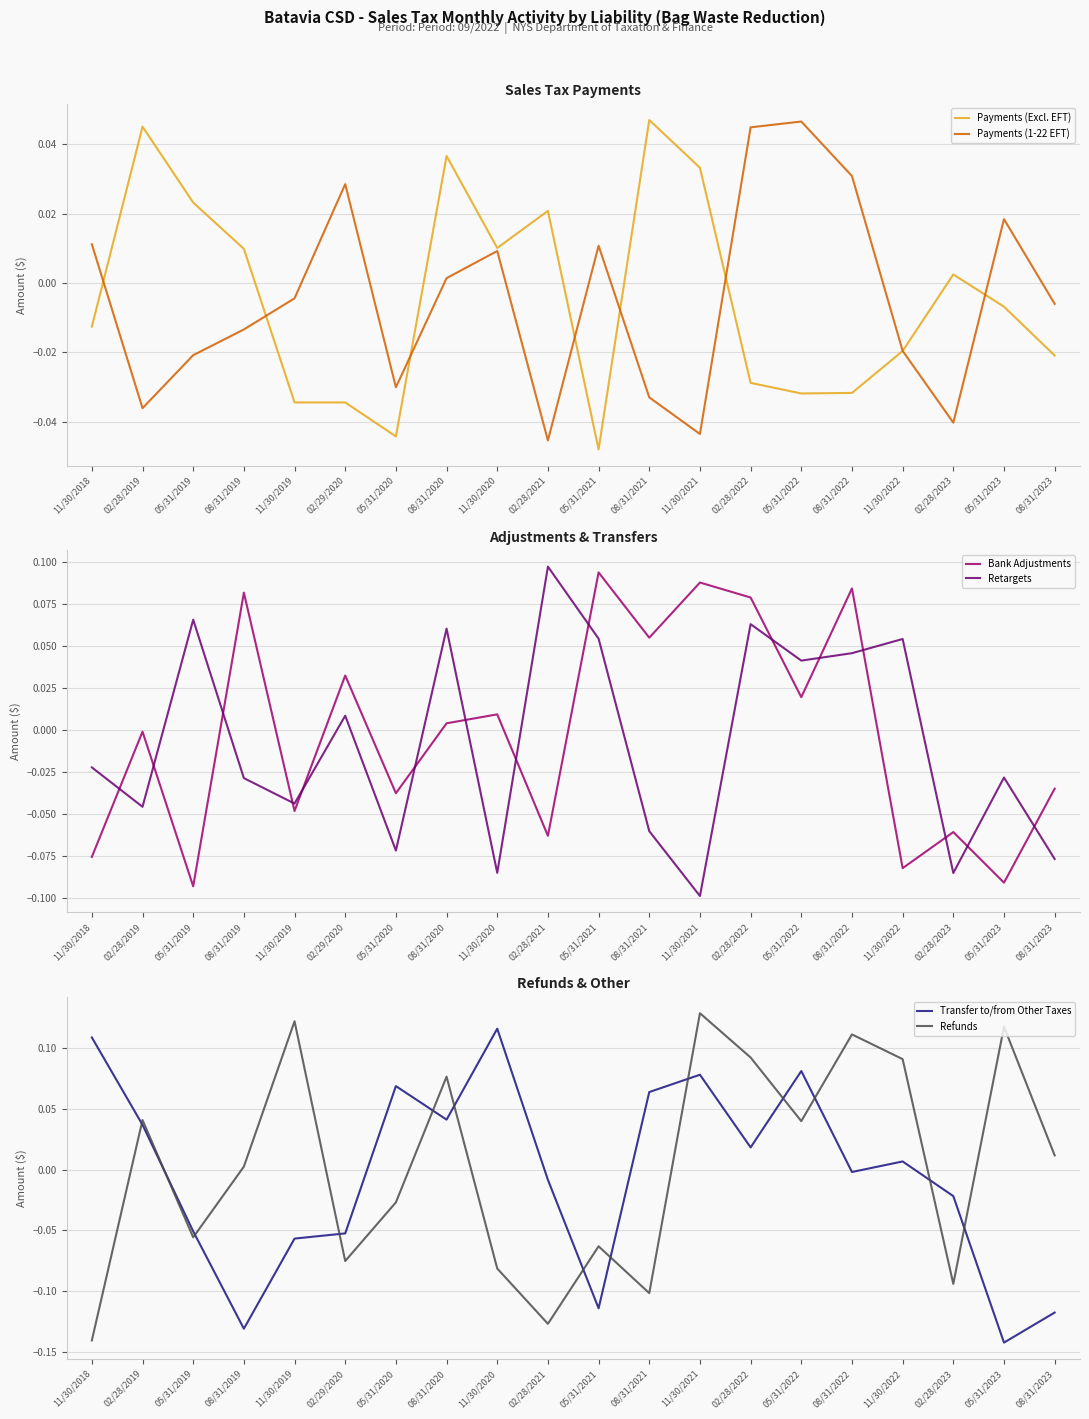

Reading left to right, list all the values displayed in this chart.

Payments (Excl. EFT): -0.0	0.0	0.0	0.0	-0.0	-0.0	-0.0	0.0	0.0	0.0	-0.0	0.0	0.0	-0.0	-0.0	-0.0	-0.0	0.0	-0.0	-0.0
Payments (1-22 EFT): 0.0	-0.0	-0.0	-0.0	-0.0	0.0	-0.0	0.0	0.0	-0.0	0.0	-0.0	-0.0	0.0	0.0	0.0	-0.0	-0.0	0.0	-0.0
Bank Adjustments: -0.1	-0.0	-0.1	0.1	-0.0	0.0	-0.0	0.0	0.0	-0.1	0.1	0.1	0.1	0.1	0.0	0.1	-0.1	-0.1	-0.1	-0.0
Retargets: -0.0	-0.0	0.1	-0.0	-0.0	0.0	-0.1	0.1	-0.1	0.1	0.1	-0.1	-0.1	0.1	0.0	0.0	0.1	-0.1	-0.0	-0.1
Transfer to/from Other Taxes: 0.1	0.0	-0.1	-0.1	-0.1	-0.1	0.1	0.0	0.1	-0.0	-0.1	0.1	0.1	0.0	0.1	-0.0	0.0	-0.0	-0.1	-0.1
Refunds: -0.1	0.0	-0.1	0.0	0.1	-0.1	-0.0	0.1	-0.1	-0.1	-0.1	-0.1	0.1	0.1	0.0	0.1	0.1	-0.1	0.1	0.0